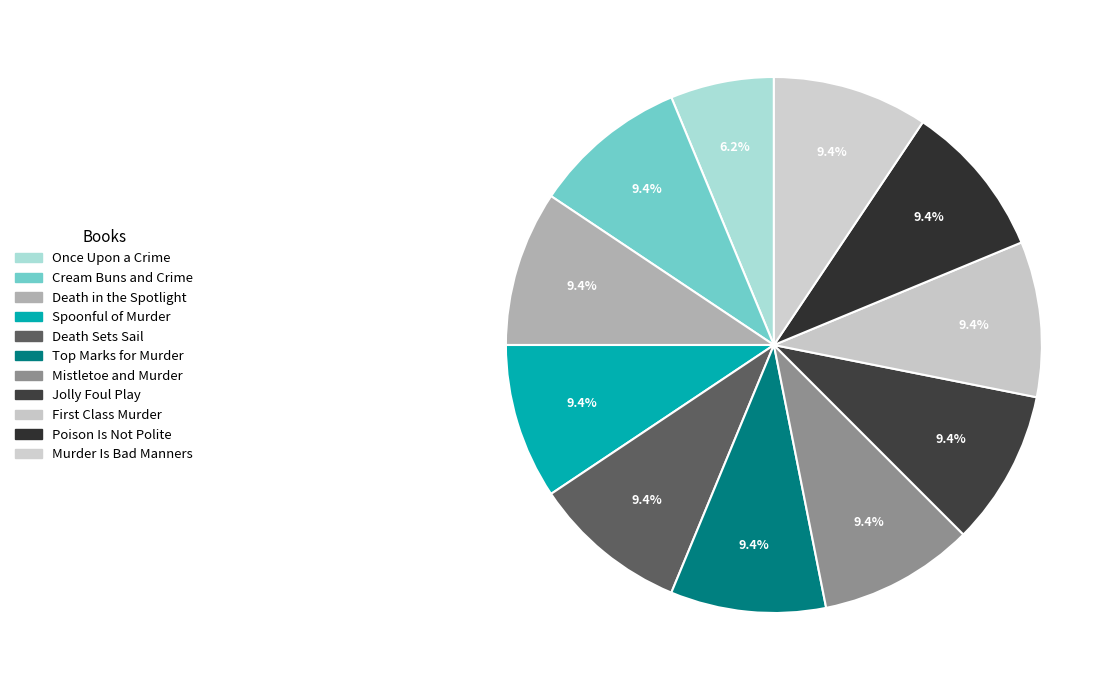

Does Death in the Spotlight account for over 50% of the chart?

No